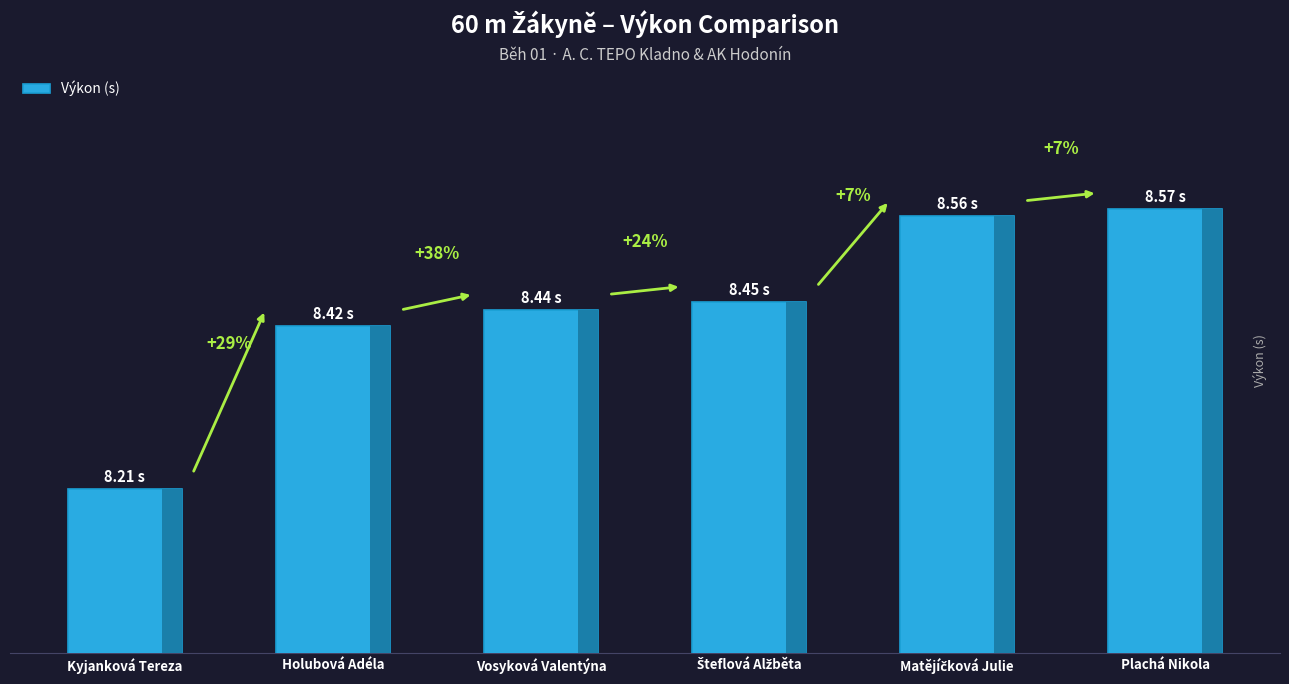

List the labels in order of value, largest first.

Plachá Nikola, Matějíčková Julie, Šteflová Alžběta, Vosyková Valentýna, Holubová Adéla, Kyjanková Tereza